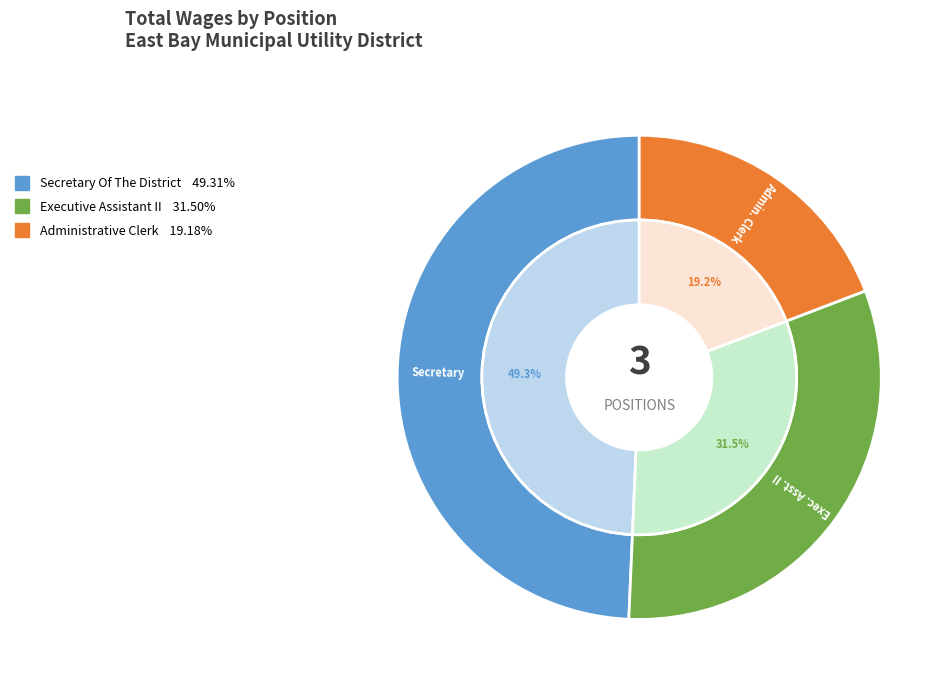

How many slices are in this pie chart?

3